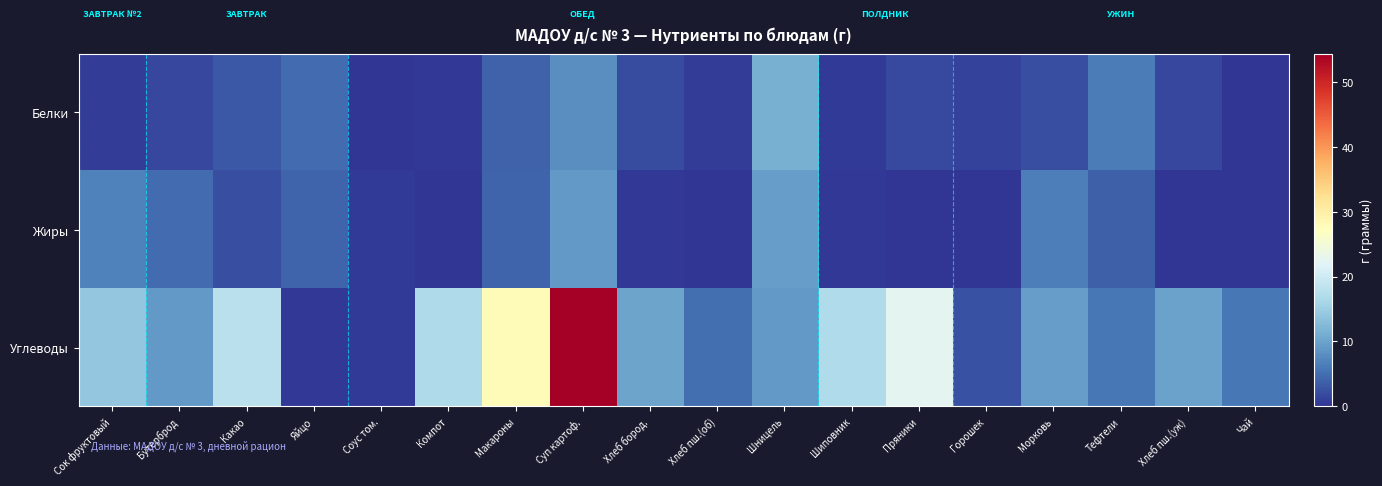

At how many categories does at least one series exceed 23?

2